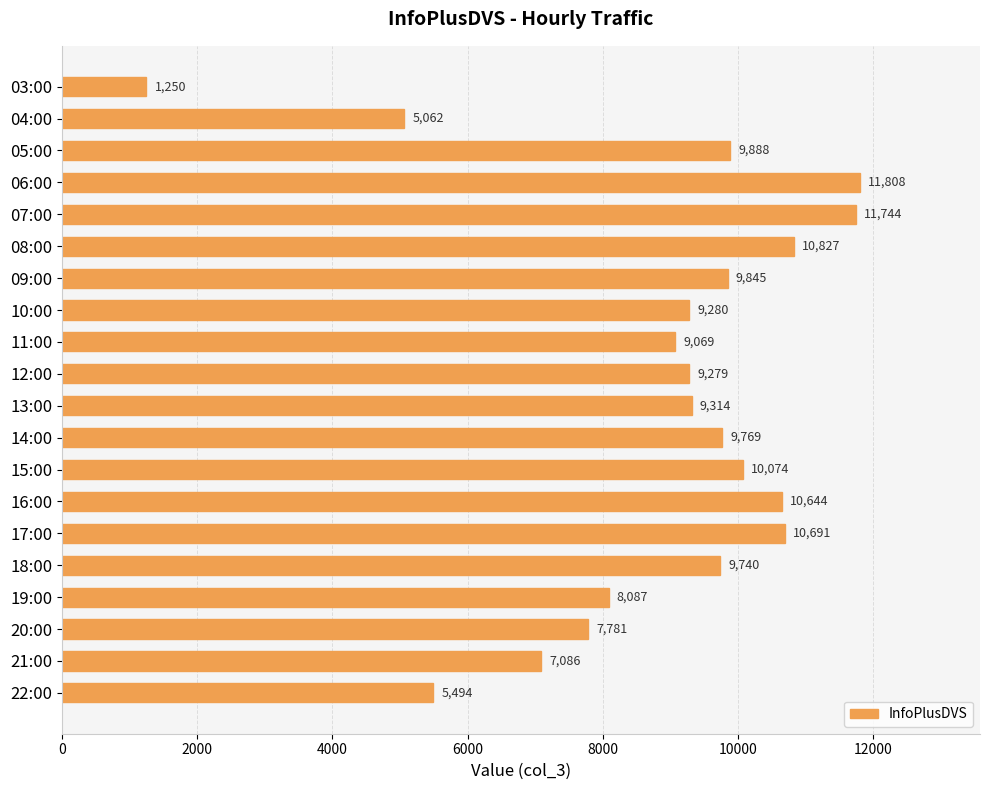

What is the sum of all values?

176732